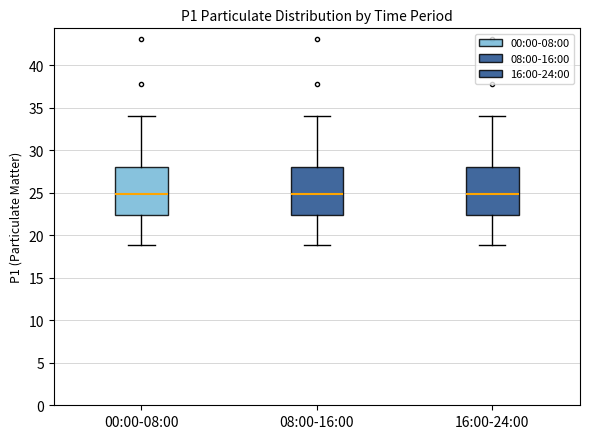

Reading left to right, read every box against the y-axis: the position of its median line, the range the box covers, and the ends of its whiskers. The values are not printed on the chart, so give them approximately, as read against the axis.

00:00-08:00: median 25.0, box 22.5 to 28.0, whiskers 19.0 to 34.0
08:00-16:00: median 25.0, box 22.5 to 28.0, whiskers 19.0 to 34.0
16:00-24:00: median 25.0, box 22.5 to 28.0, whiskers 19.0 to 34.0